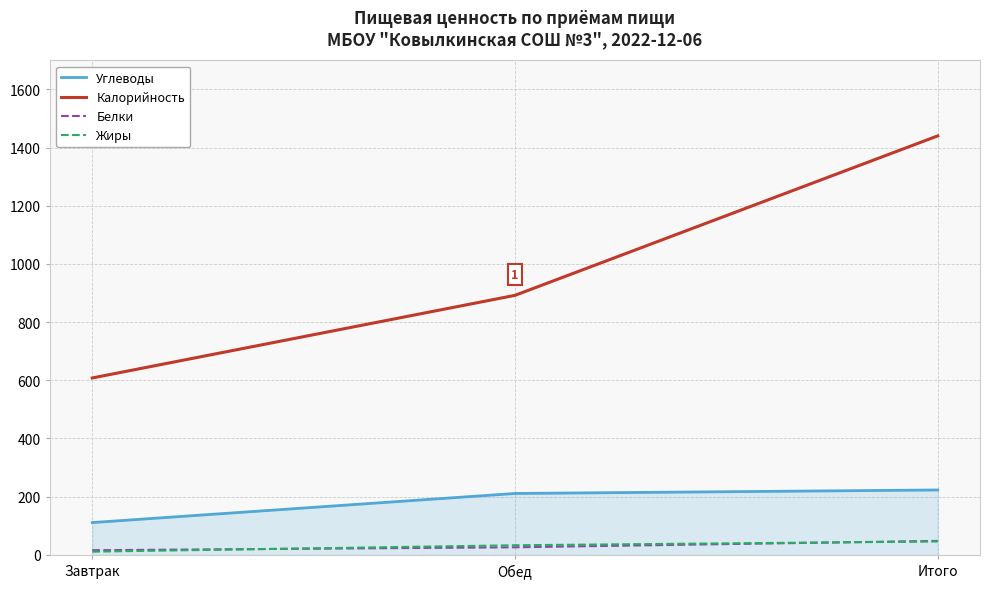

What position from the left is Завтрак?

1